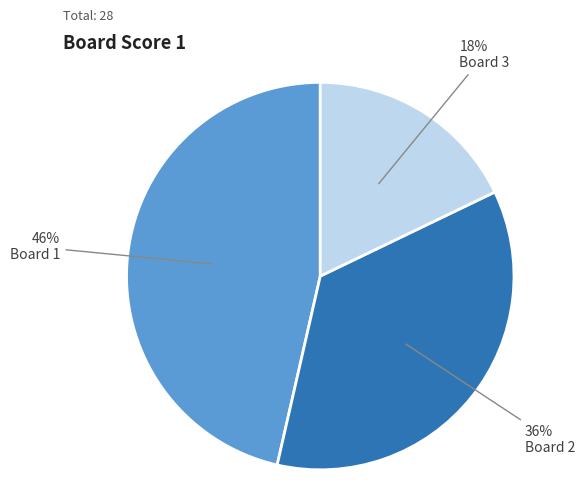

Is there any slice that represents more than half of the pie?

No